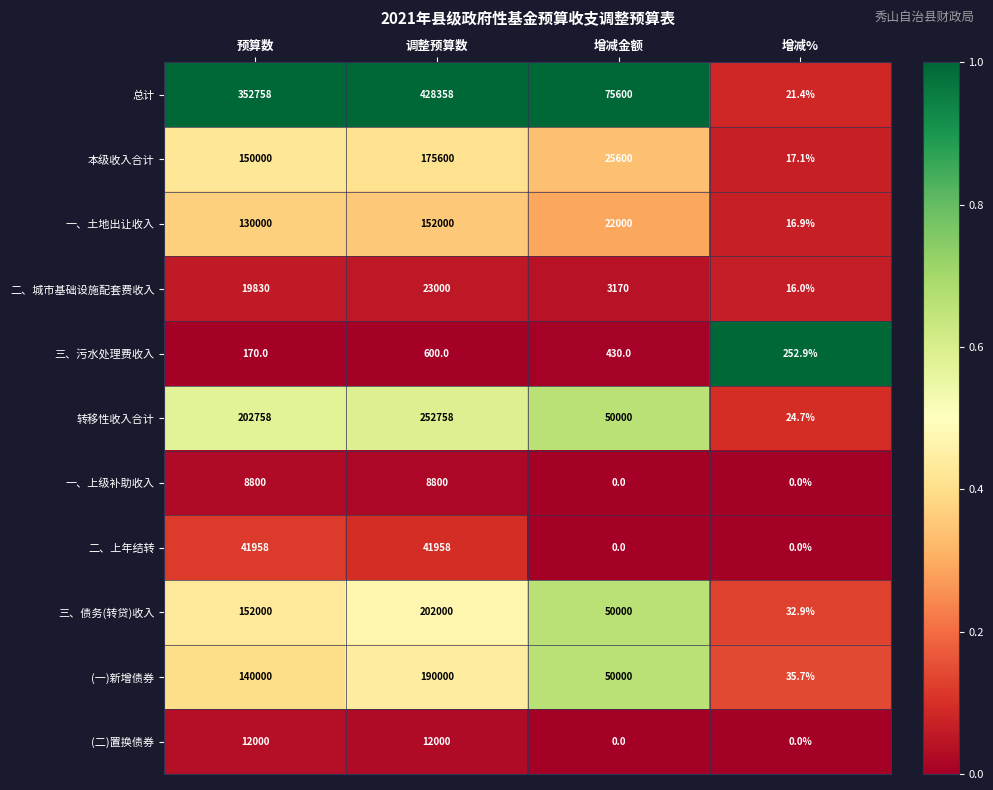

What is the spread (max minus min) of values at 增减金额?

75600.0